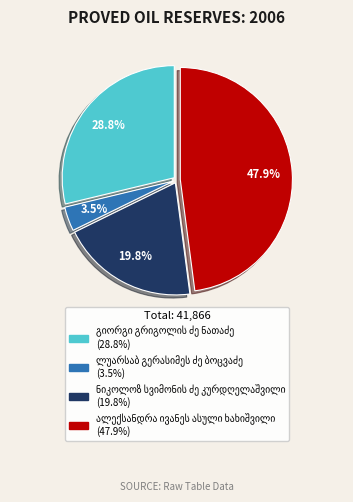

To the nearest percent, what is the average slice percentage?

25%